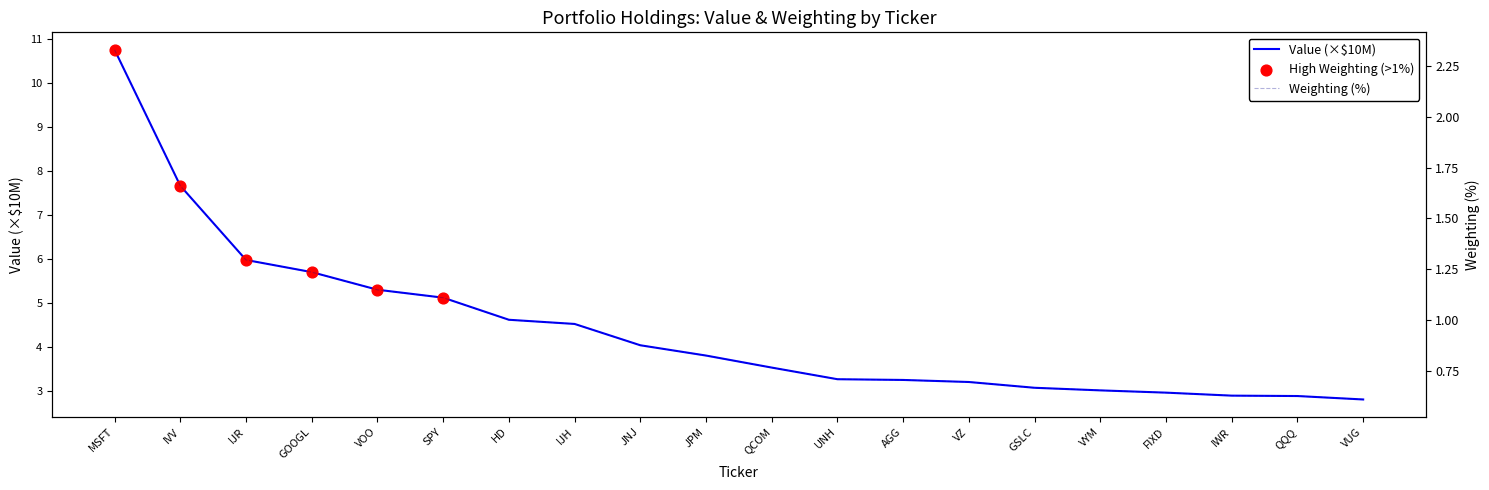

Which series has the largest Y range (max minus min)?

value